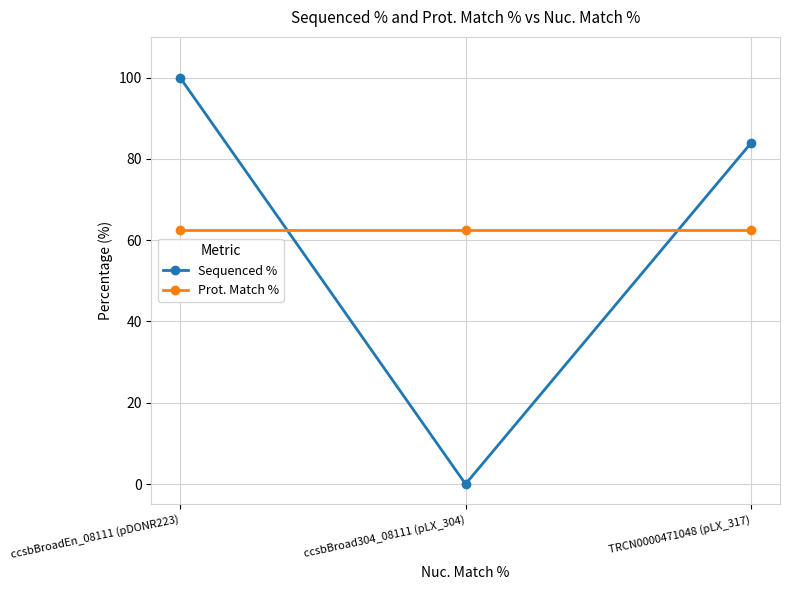

Rank the series at ccsbBroad304_08111 (pLX_304) from highest to lowest value.

Prot. Match %, Sequenced %